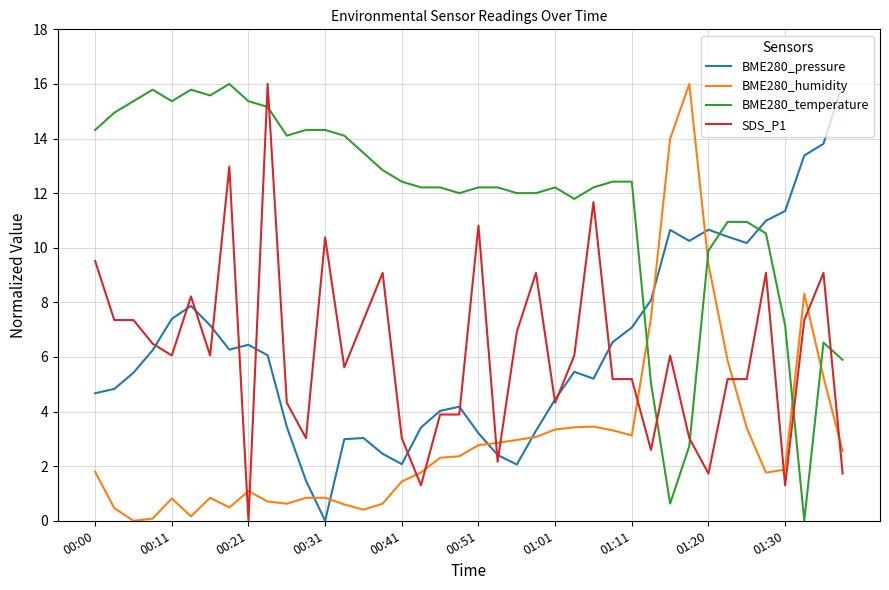

Which series has the largest total across all categories?

BME280_temperature